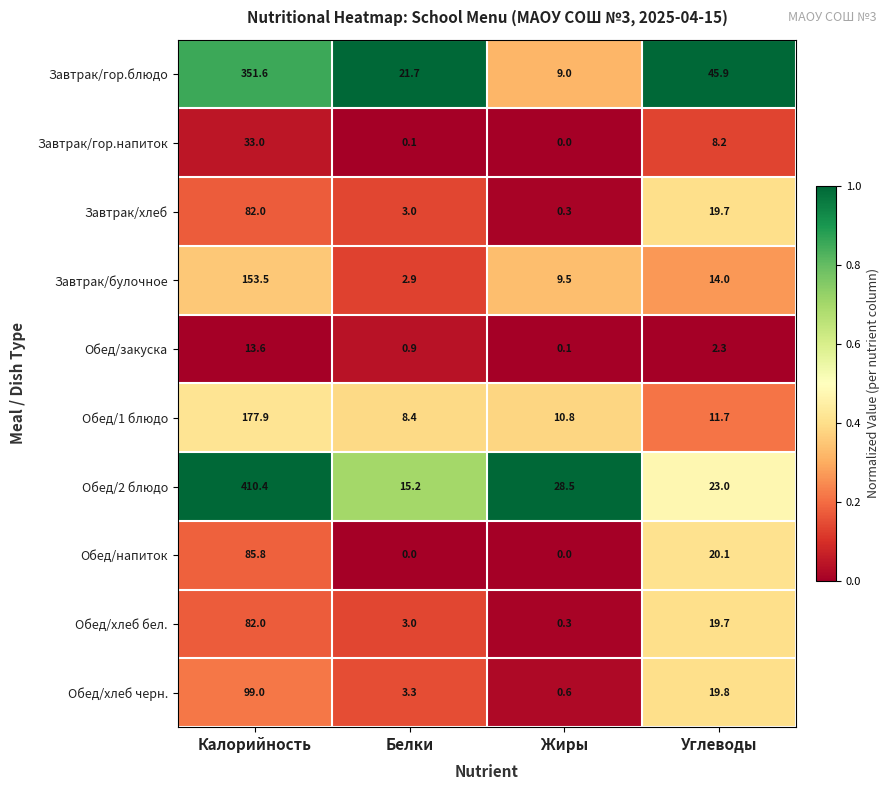

Count the number of categories in the chart.

4